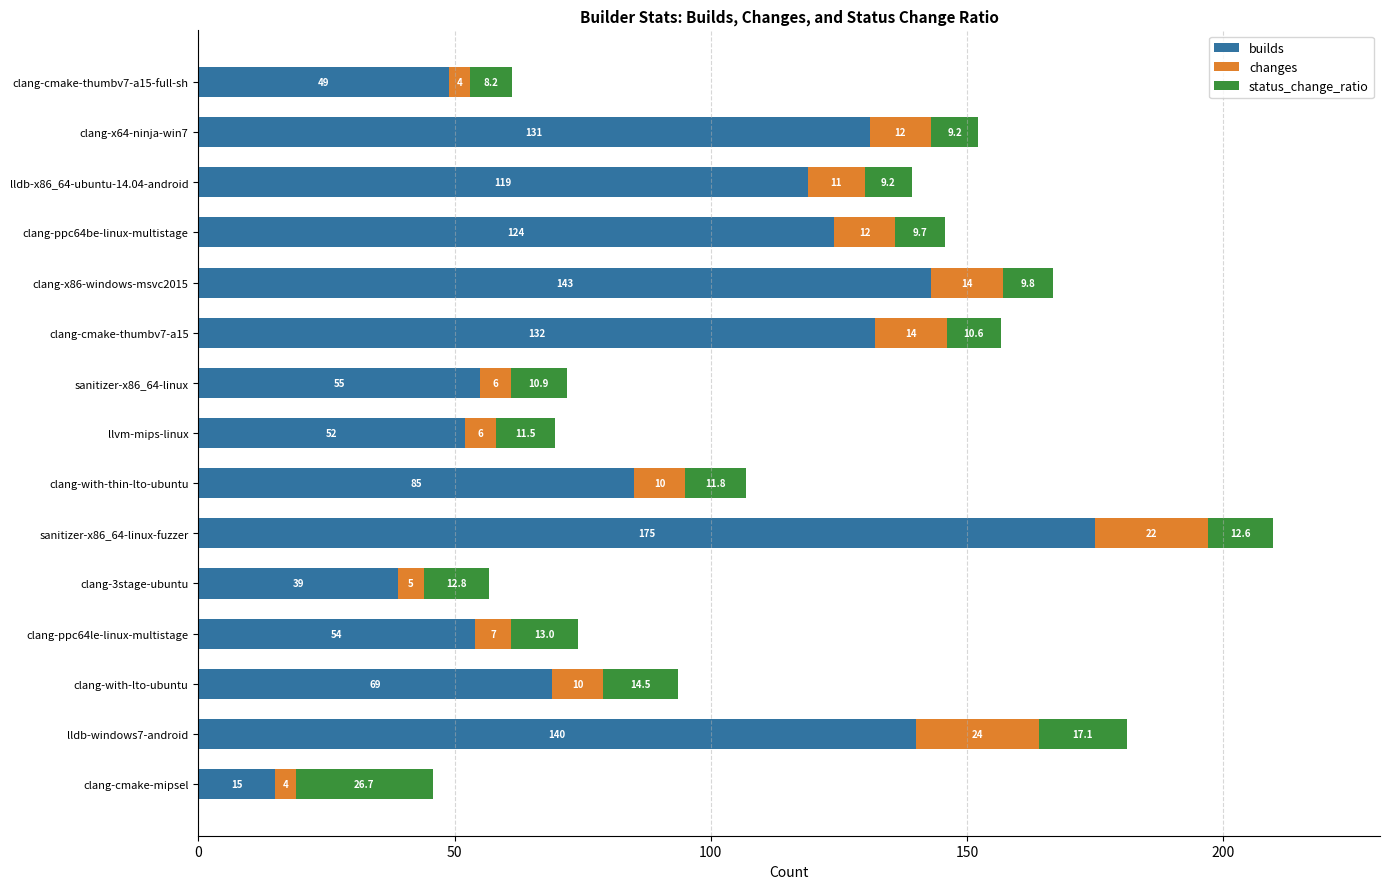

What is the sum of all builds values?

1382.0